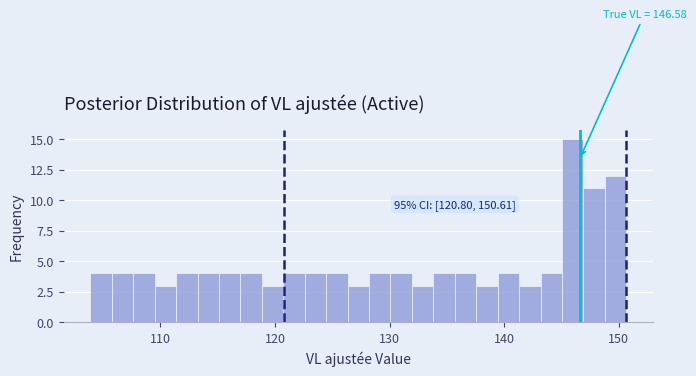

Read against the x-axis, roughly where is the centre of the tallest bar?

146